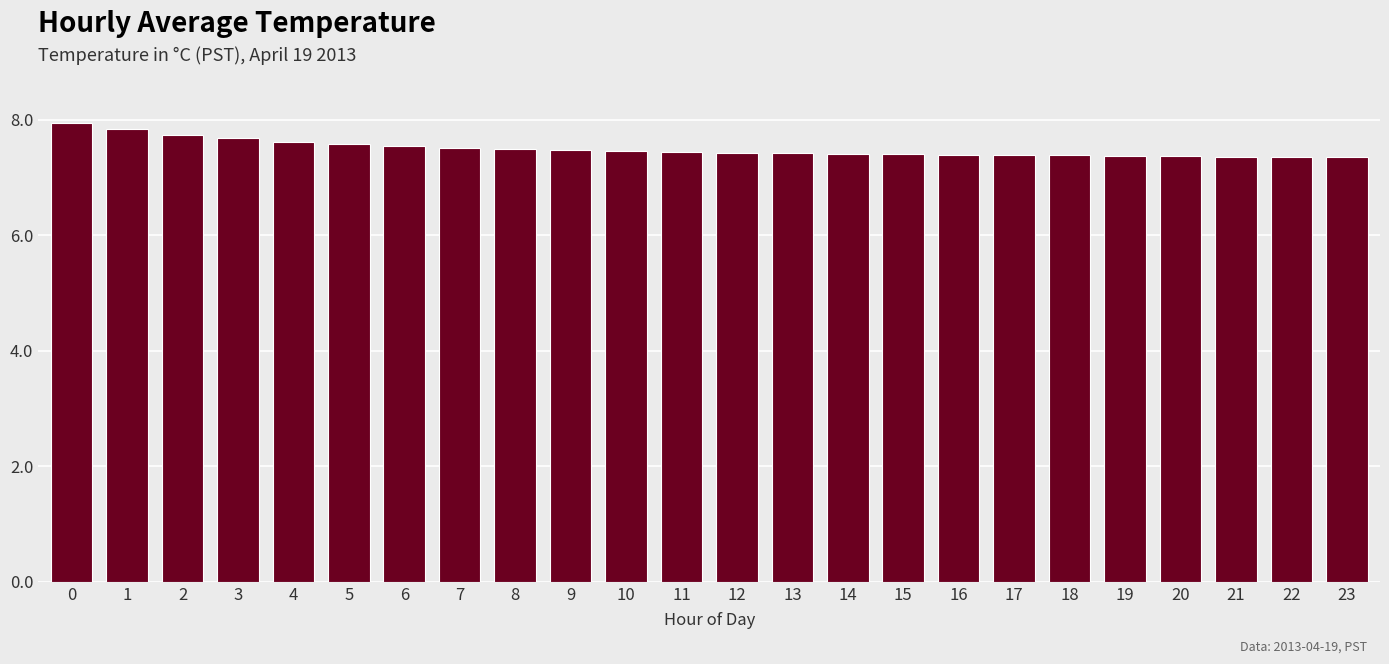

The chart shows a value of 3.8 at 5. True or false?

False